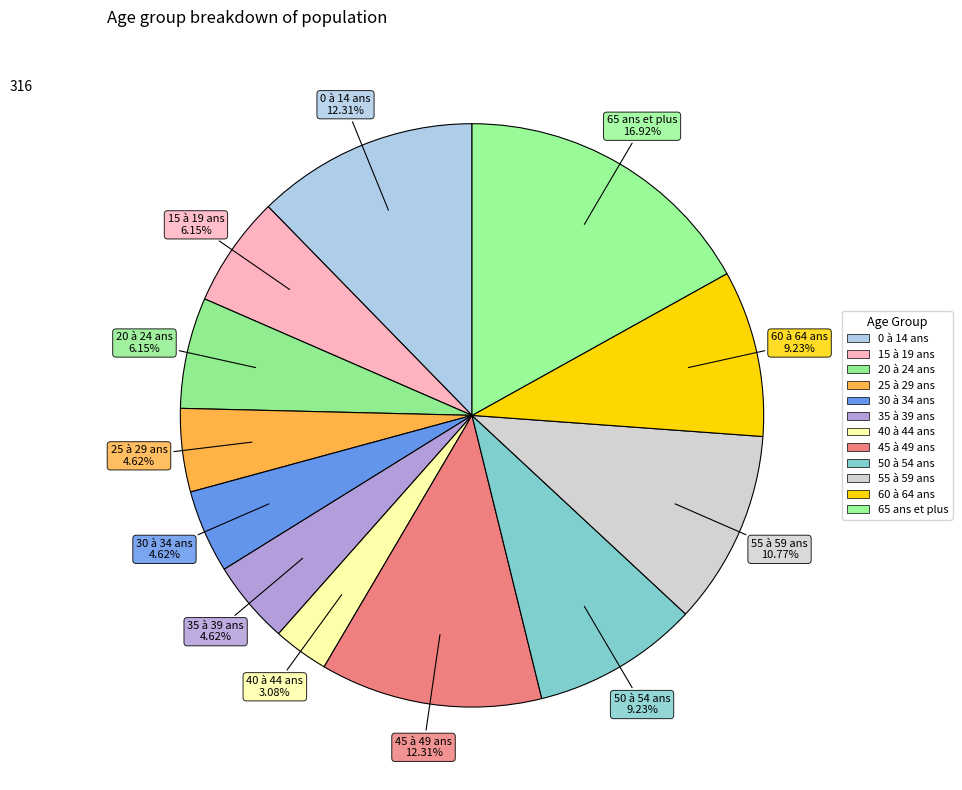

How many slices are in this pie chart?

12